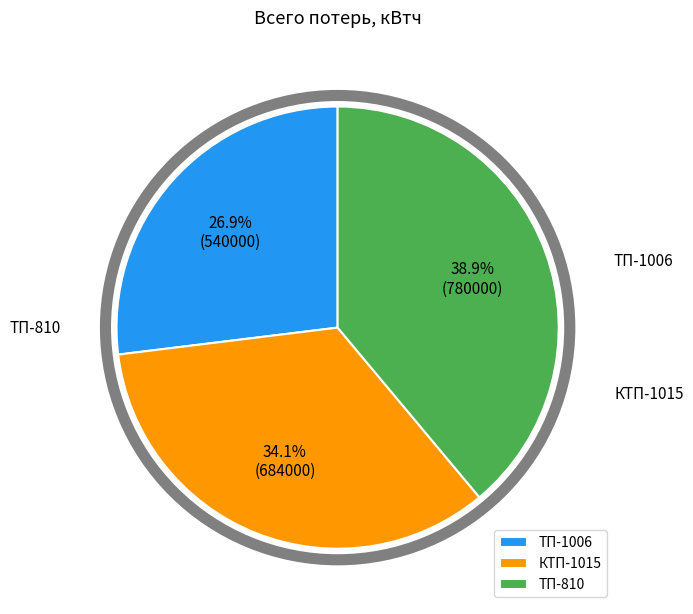

Is there any slice that represents more than half of the pie?

No